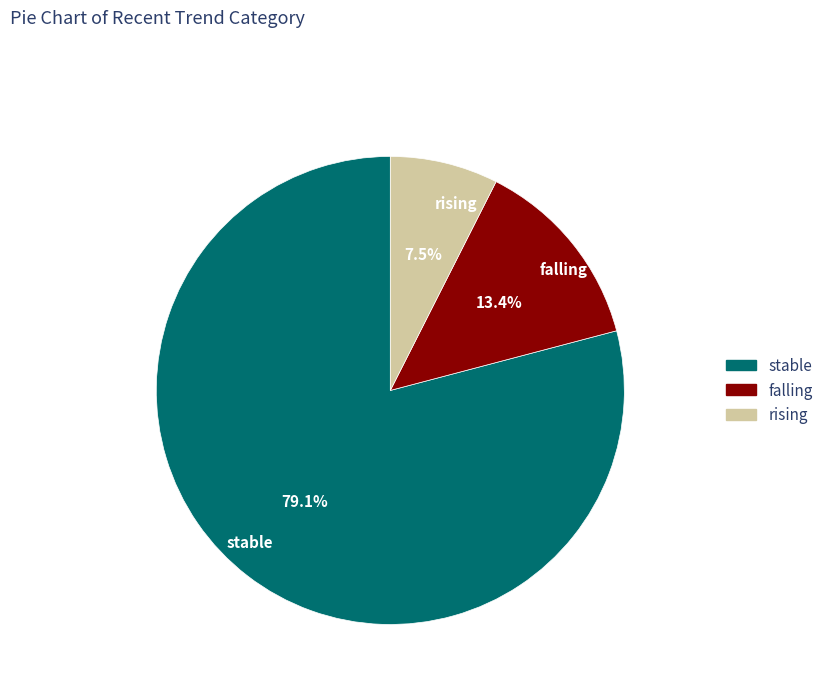

Rank the categories by value from highest to lowest.

stable, falling, rising